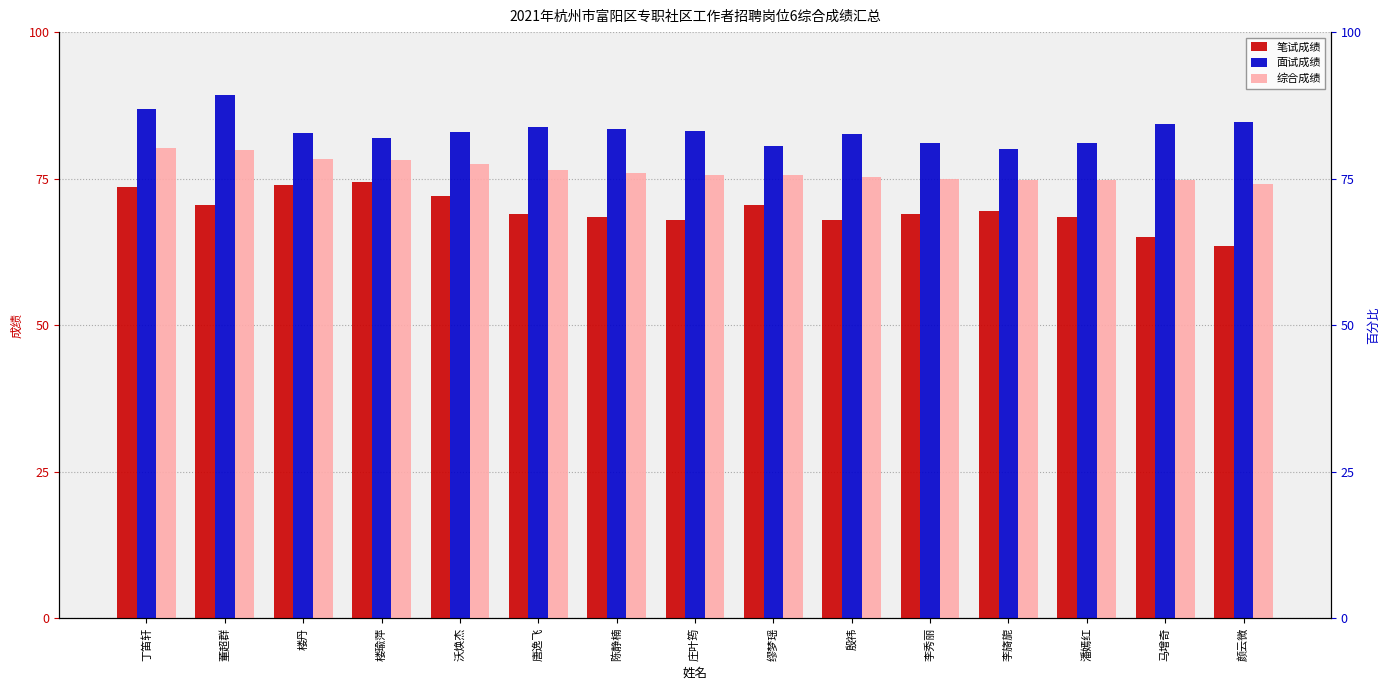

List the labels in order of 综合成绩 value, largest first.

丁笛轩, 董超群, 楼丹, 楼瑜萍, 沃焕杰, 唐逸飞, 陈静楠, 庄叶筠, 缪梦瑶, 殷祎, 李秀丽, 李旖旎, 潘嫣红, 马增奇, 颜云微